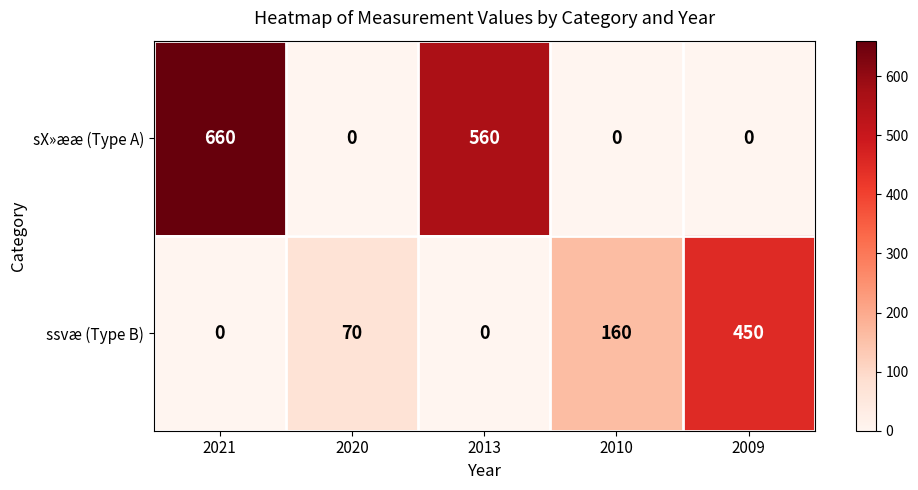

Where is sX»ææ (Type A) nearest to the value 330?

2013